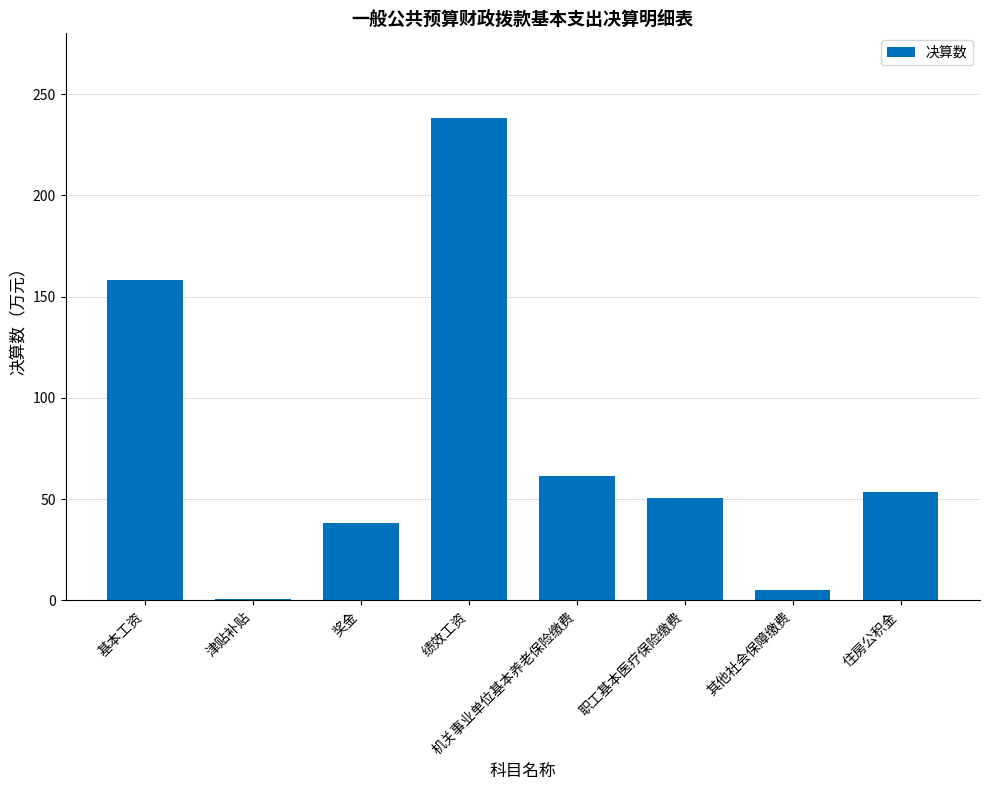

True or false: the data shows 23.6 at 住房公积金.

False